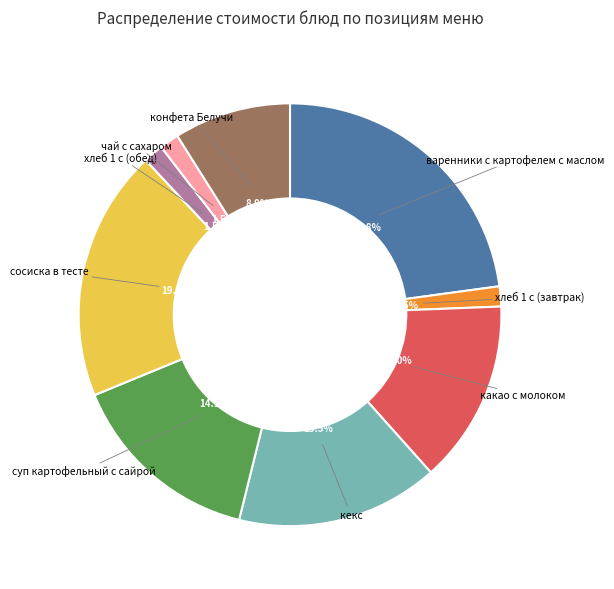

Between какао с молоком and суп картофельный с сайрой, which is larger?

суп картофельный с сайрой